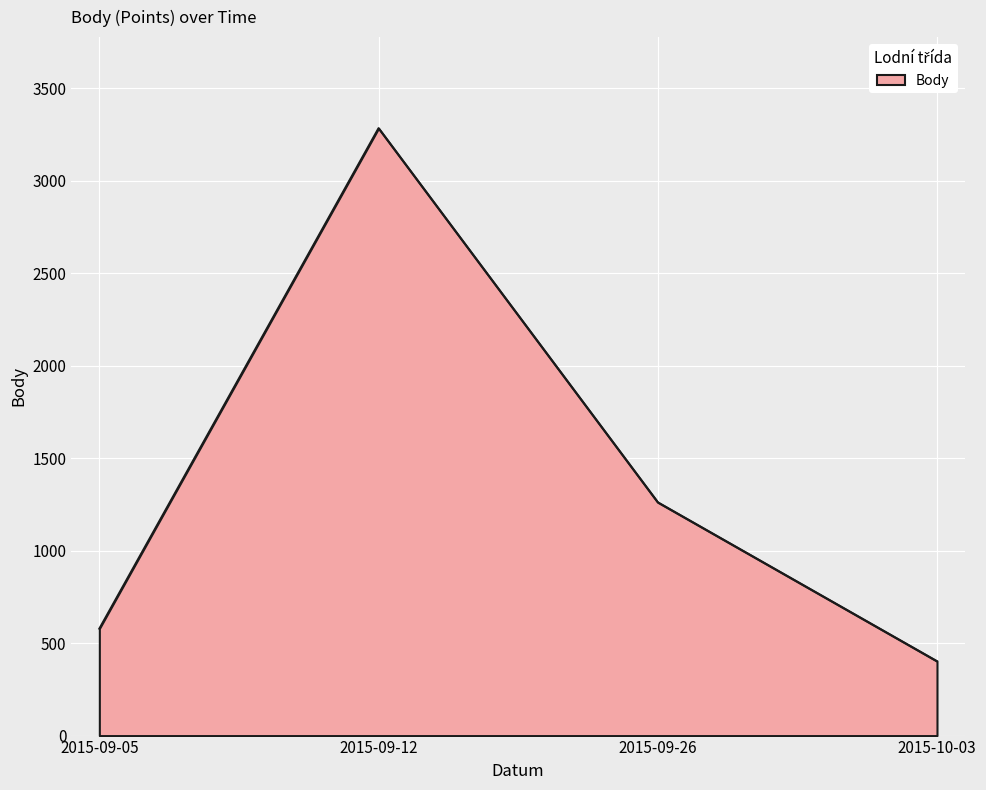

The value at 2015-09-05 is 878. True or false?

False